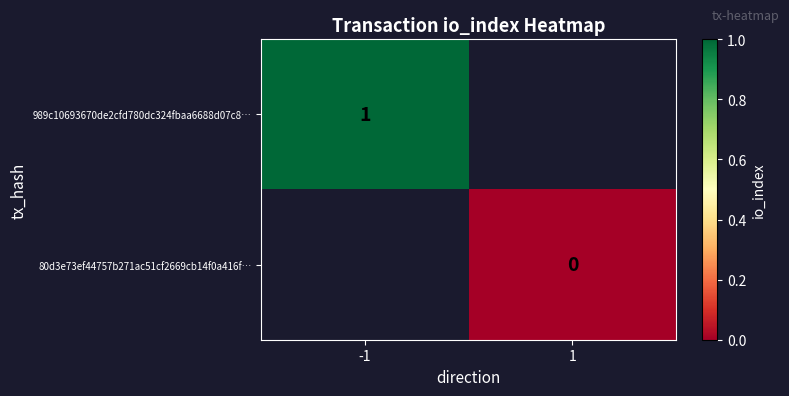

Is the value of 989c10693670de2cfd780dc324fbaa6688d07c8… at -1 greater than the value of 80d3e73ef44757b271ac51cf2669cb14f0a416f… at 1?

Yes